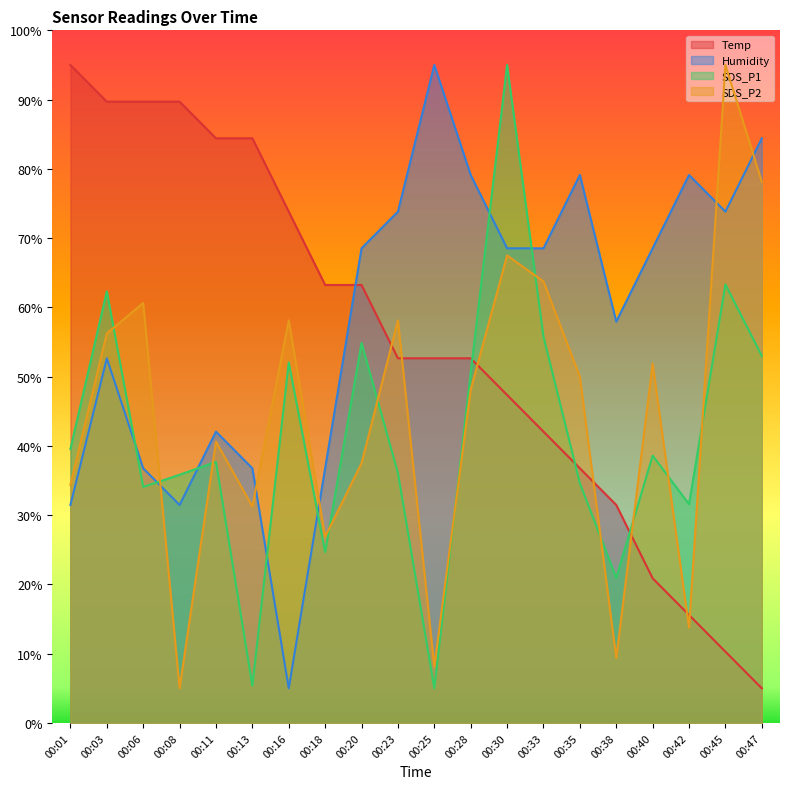

List the labels in order of Humidity value, largest first.

00:25, 00:47, 00:28, 00:35, 00:42, 00:23, 00:45, 00:20, 00:30, 00:33, 00:40, 00:38, 00:03, 00:11, 00:06, 00:13, 00:18, 00:01, 00:08, 00:16